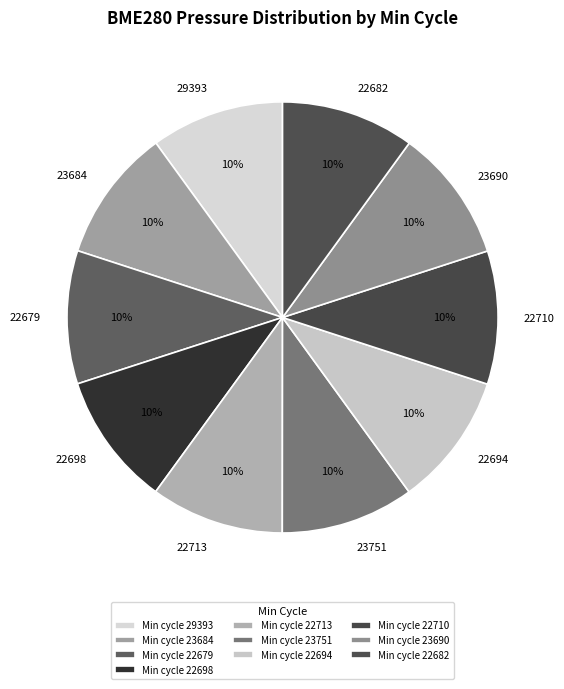

How many segments does this pie chart have?

10